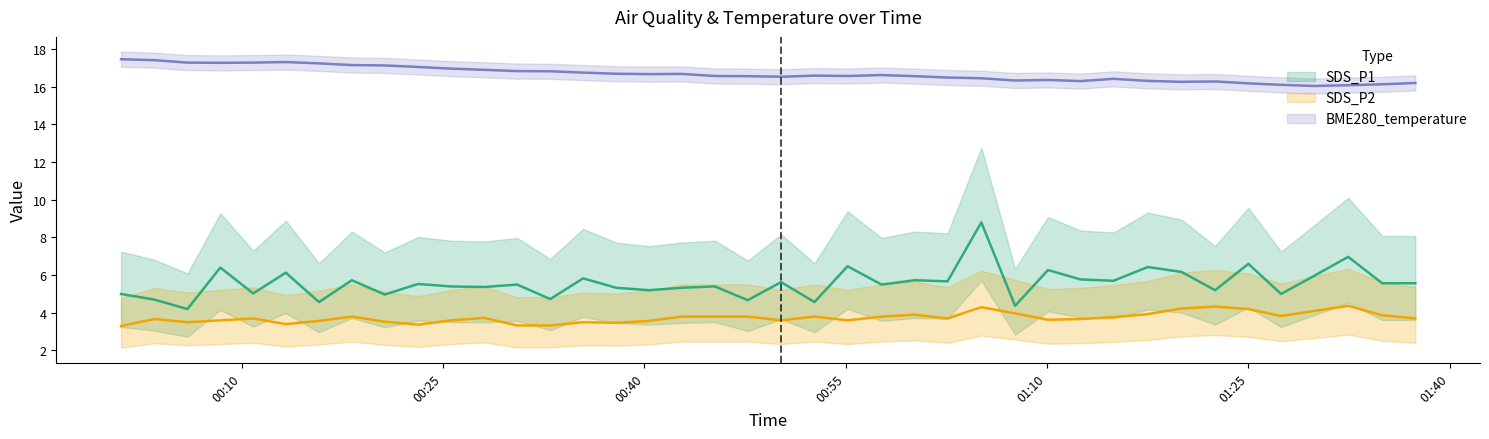

What is the value of the SDS_P2 point at the 33rd from the left?

3.6